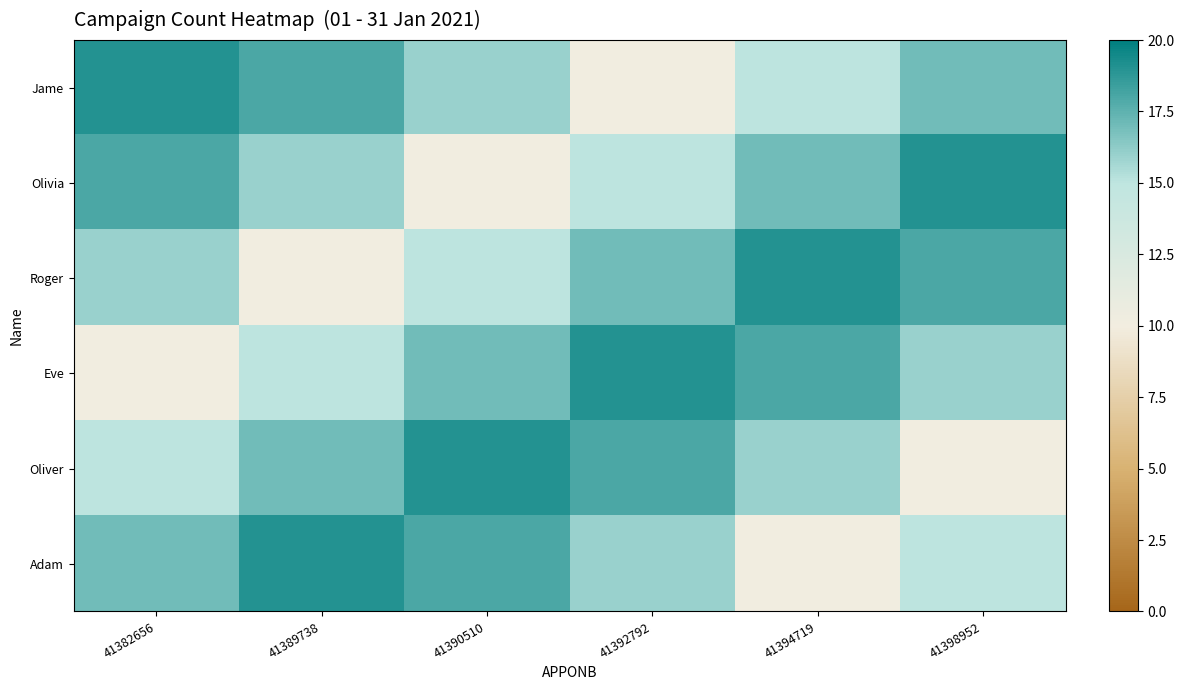

Reading left to right, transcribe all the data shown in this chart.

Jame: 41382656=19	41389738=18	41390510=16	41392792=10	41394719=15	41398952=17
Olivia: 41382656=18	41389738=16	41390510=10	41392792=15	41394719=17	41398952=19
Roger: 41382656=16	41389738=10	41390510=15	41392792=17	41394719=19	41398952=18
Eve: 41382656=10	41389738=15	41390510=17	41392792=19	41394719=18	41398952=16
Oliver: 41382656=15	41389738=17	41390510=19	41392792=18	41394719=16	41398952=10
Adam: 41382656=17	41389738=19	41390510=18	41392792=16	41394719=10	41398952=15